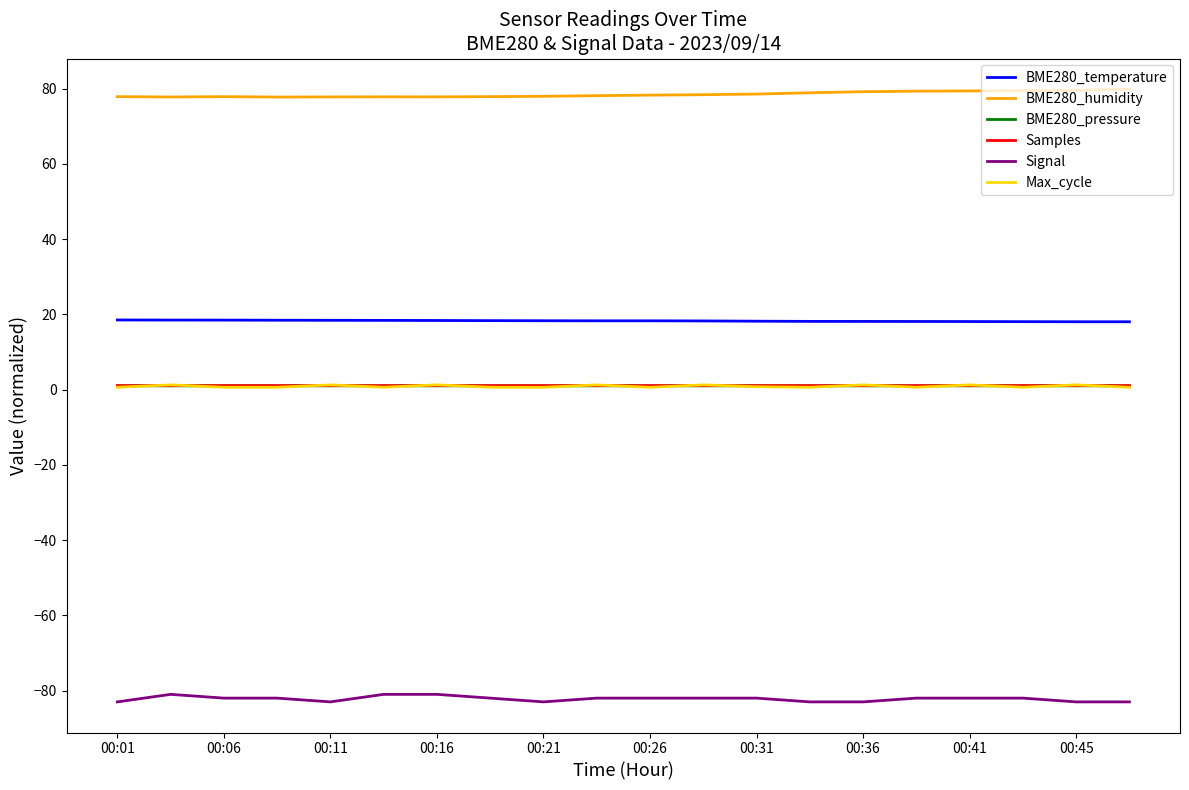

True or false: Signal and Max_cycle cross at least once.

False